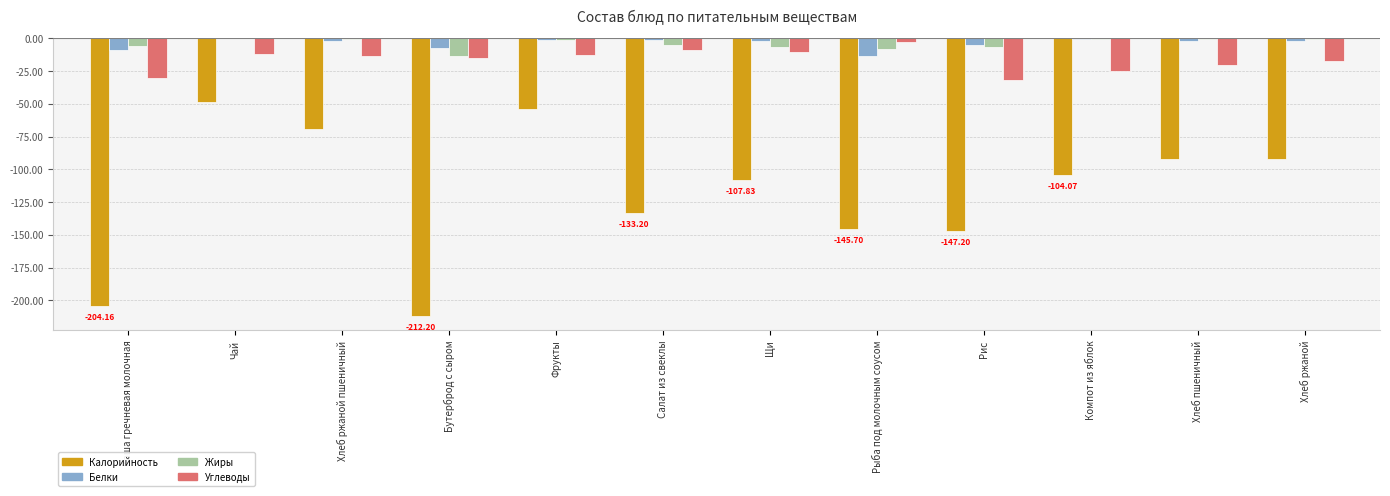

Is the value of Жиры at Хлеб ржаной пшеничный greater than the value of Углеводы at Хлеб ржаной?

Yes